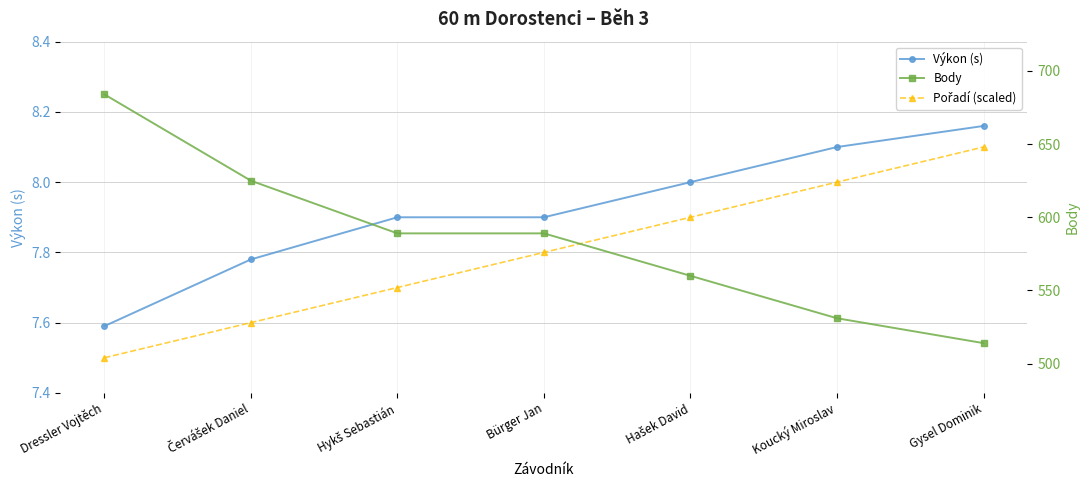

Which series has the largest total across all categories?

Body